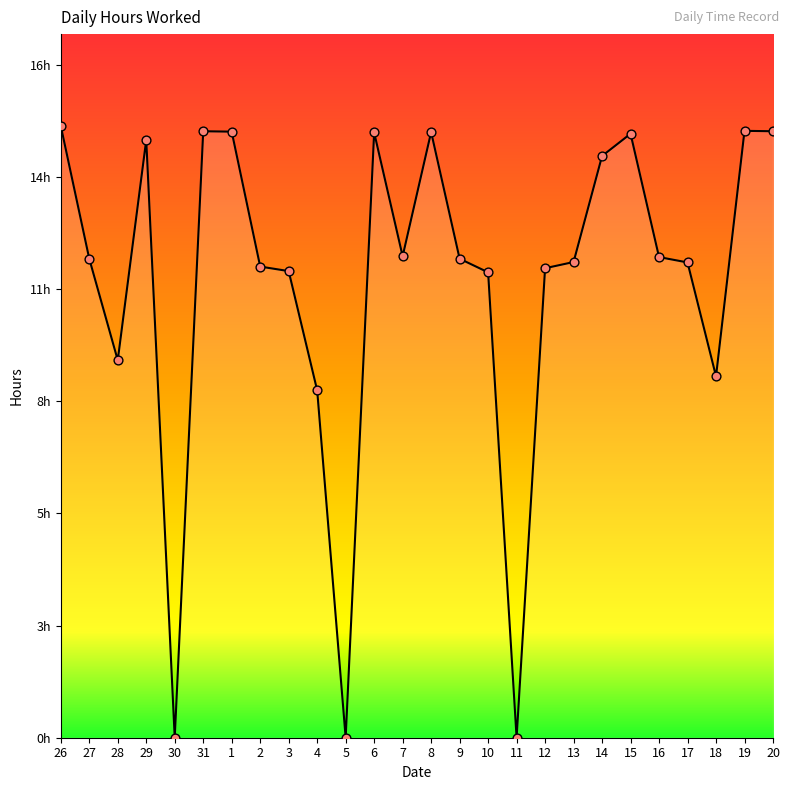

Does the chart have visible grid lines?

No